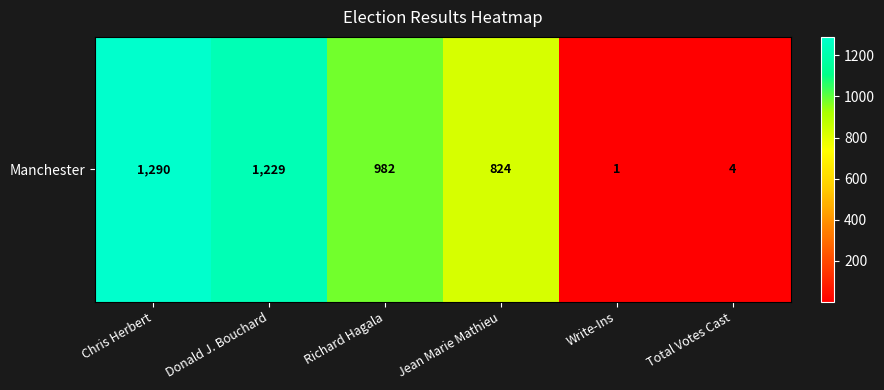

True or false: the data shows 1108 at Jean Marie Mathieu.

False